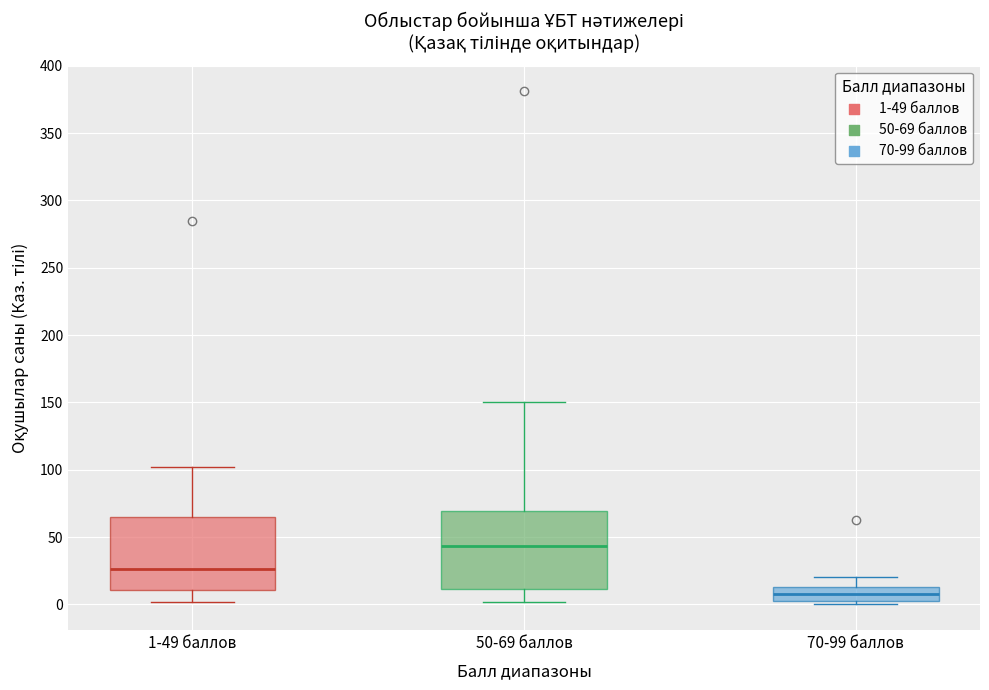

Reading left to right, read every box against the y-axis: the position of its median line, the range the box covers, and the ends of its whiskers. The values are not printed on the chart, so give them approximately, as read against the axis.

1-49 баллов: median 25, box 10 to 65, whiskers 0 to 100
50-69 баллов: median 45, box 10 to 70, whiskers 0 to 150
70-99 баллов: median 10, box 5 to 15, whiskers 0 to 20